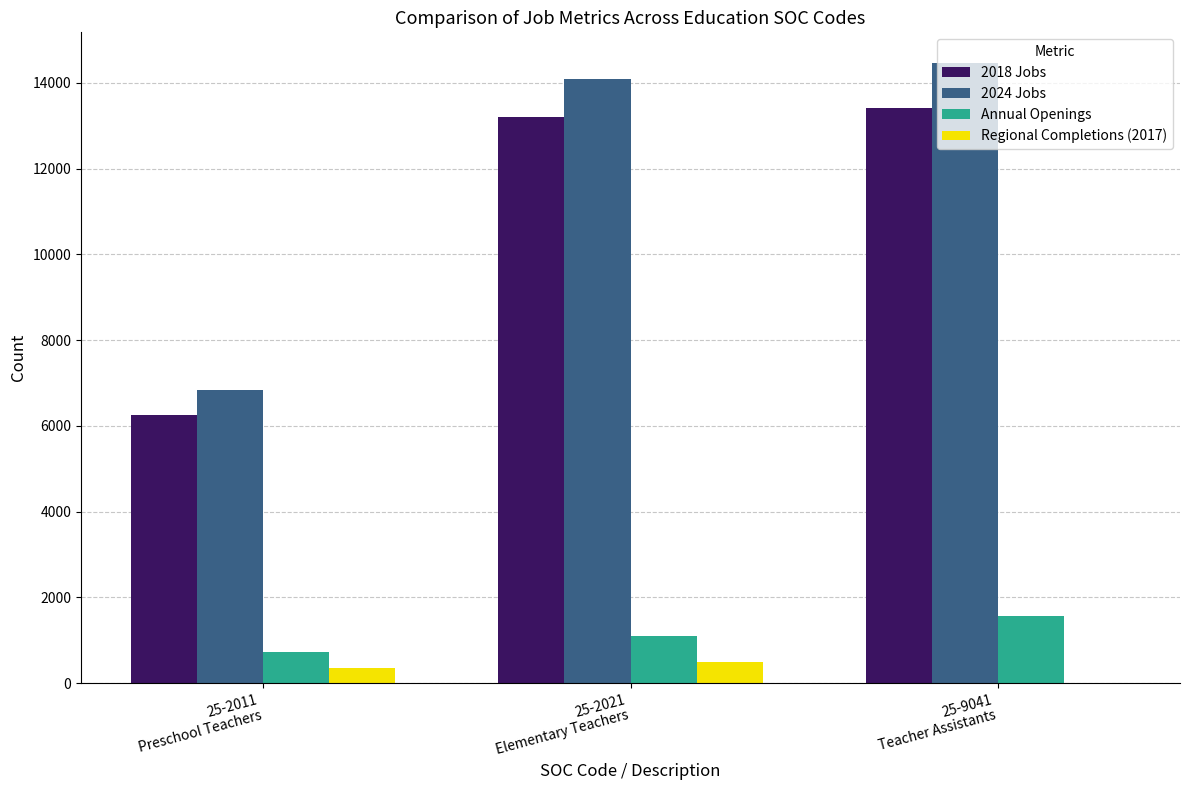

Reading left to right, list all the values displayed in this chart.

2018 Jobs: 25-2011
Preschool Teachers=6251.7	25-2021
Elementary Teachers=13212.4	25-9041
Teacher Assistants=13416.6
2024 Jobs: 25-2011
Preschool Teachers=6844.6	25-2021
Elementary Teachers=14089.6	25-9041
Teacher Assistants=14458.0
Annual Openings: 25-2011
Preschool Teachers=723.8	25-2021
Elementary Teachers=1097.6	25-9041
Teacher Assistants=1575.2
Regional Completions (2017): 25-2011
Preschool Teachers=347.0	25-2021
Elementary Teachers=492.0	25-9041
Teacher Assistants=0.0